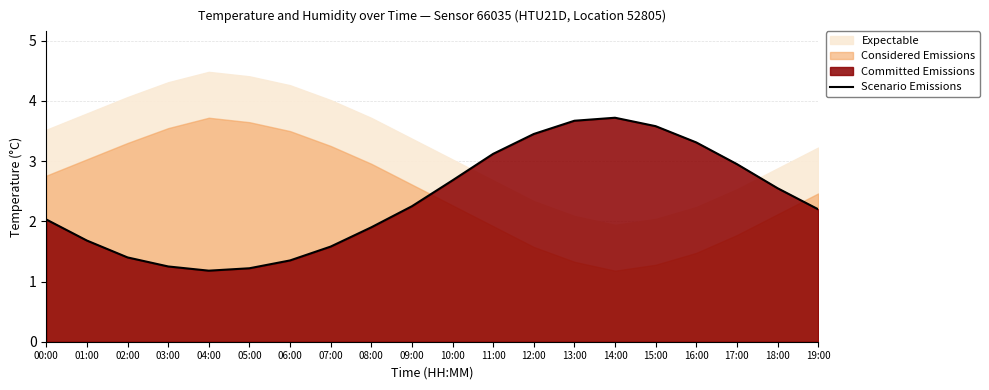

What is the change in value from 07:00 to 19:00?

+0.6